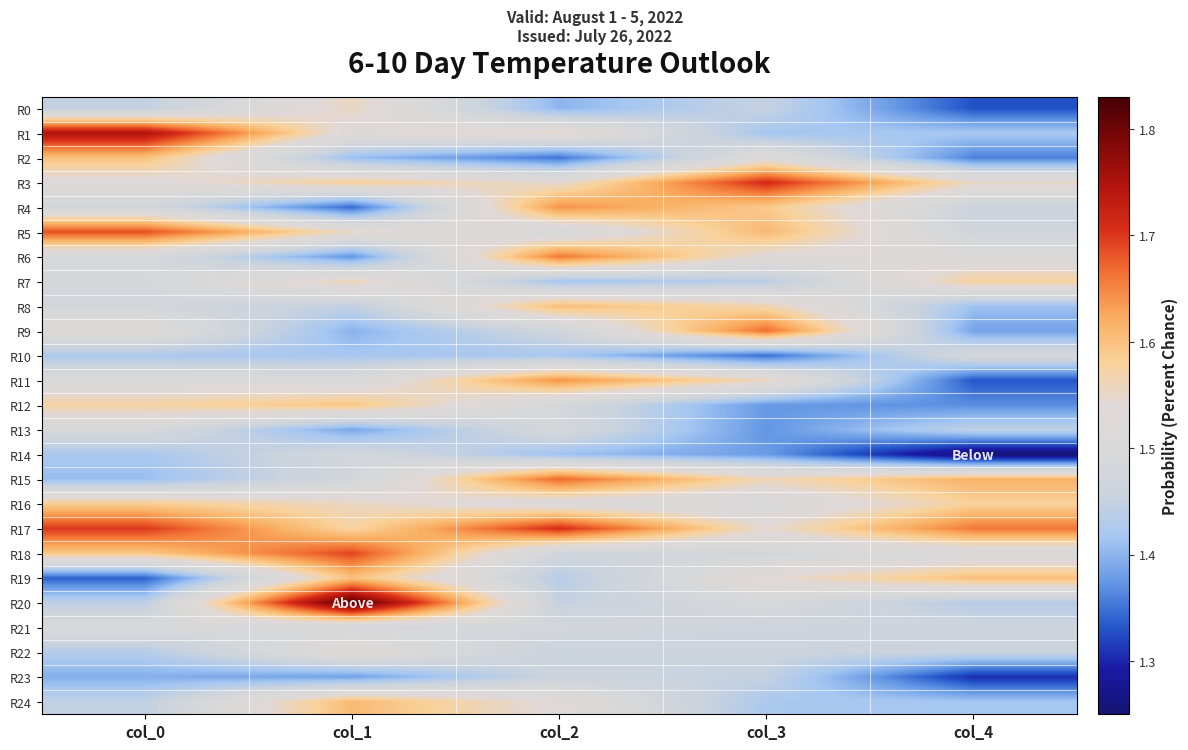

Rank the series at col_1 from highest to lowest value.

R20, R18, R24, R19, R12, R3, R17, R7, R16, R0, R5, R22, R1, R11, R21, R14, R15, R8, R10, R2, R9, R13, R23, R6, R4